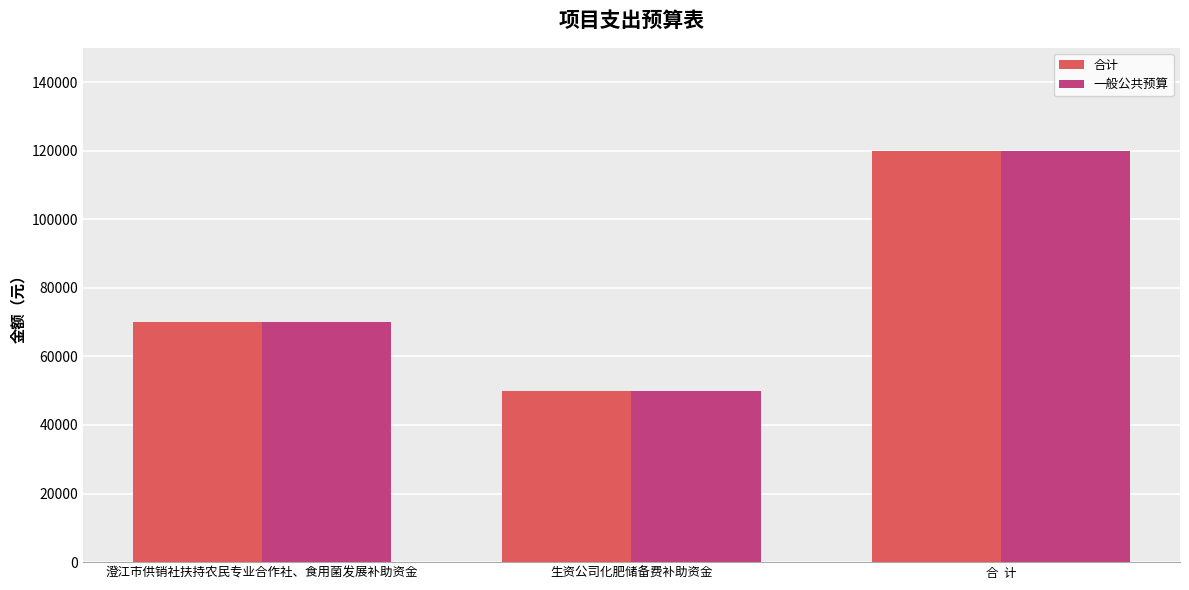

Rank the categories by 合计 value from highest to lowest.

合  计, 澄江市供销社扶持农民专业合作社、食用菌发展补助资金, 生资公司化肥储备费补助资金